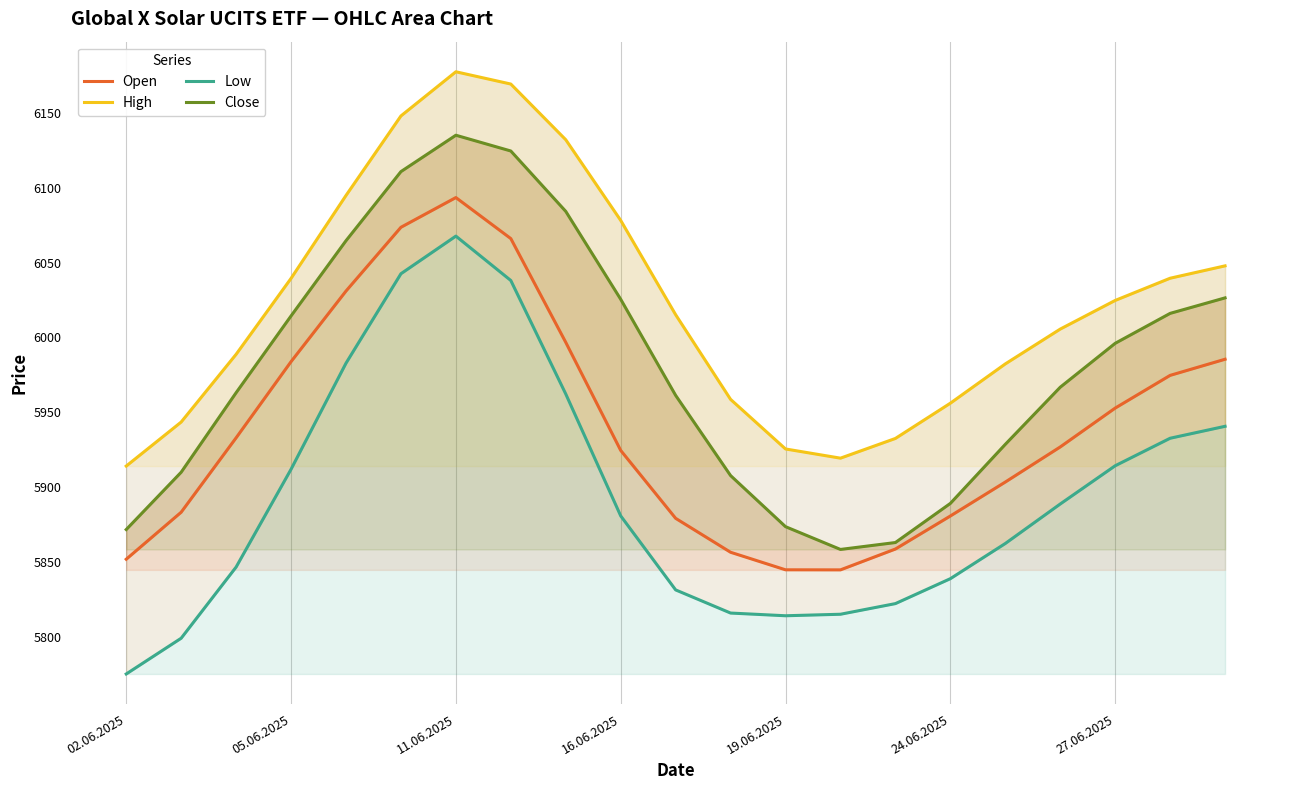

Reading left to right, what are all the values shown in this chart?

Open: 5851.7	5883.1	5932.9	5983.8	6031.1	6073.7	6093.6	6066.1	5996.8	5924.5	5879.0	5856.4	5844.6	5844.6	5858.5	5880.6	5903.3	5926.8	5952.8	5974.7	5985.4
High: 5914.0	5943.4	5988.7	6039.5	6095.0	6148.2	6177.7	6169.5	6132.3	6078.3	6015.2	5958.6	5925.4	5919.3	5932.5	5956.0	5982.3	6005.6	6024.8	6039.6	6047.9
Low: 5774.9	5798.9	5846.4	5911.9	5982.8	6042.6	6067.8	6038.1	5962.2	5880.7	5831.2	5815.7	5813.9	5814.9	5822.0	5838.7	5862.2	5888.6	5914.2	5932.6	5940.6
Close: 5871.5	5909.9	5963.1	6014.4	6064.7	6110.9	6135.3	6124.7	6084.4	6025.6	5961.3	5907.6	5873.5	5858.2	5862.9	5889.0	5928.5	5966.7	5996.1	6016.1	6026.5